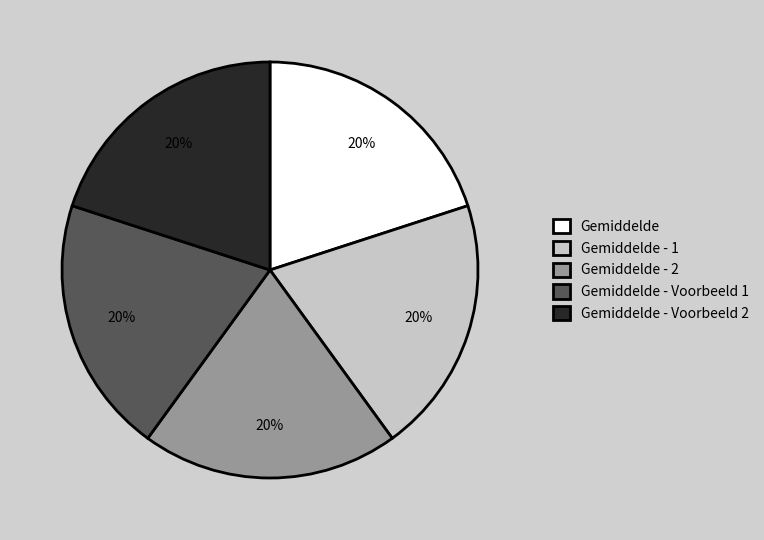

Does any single category account for the majority?

No